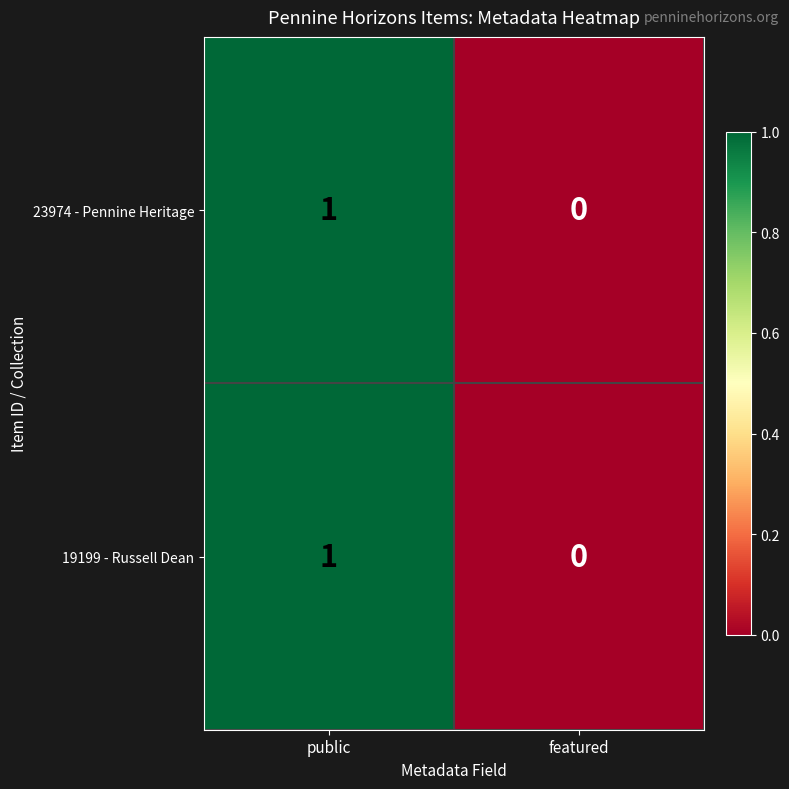

The value of 23974 - Pennine Heritage at public is 1. True or false?

True